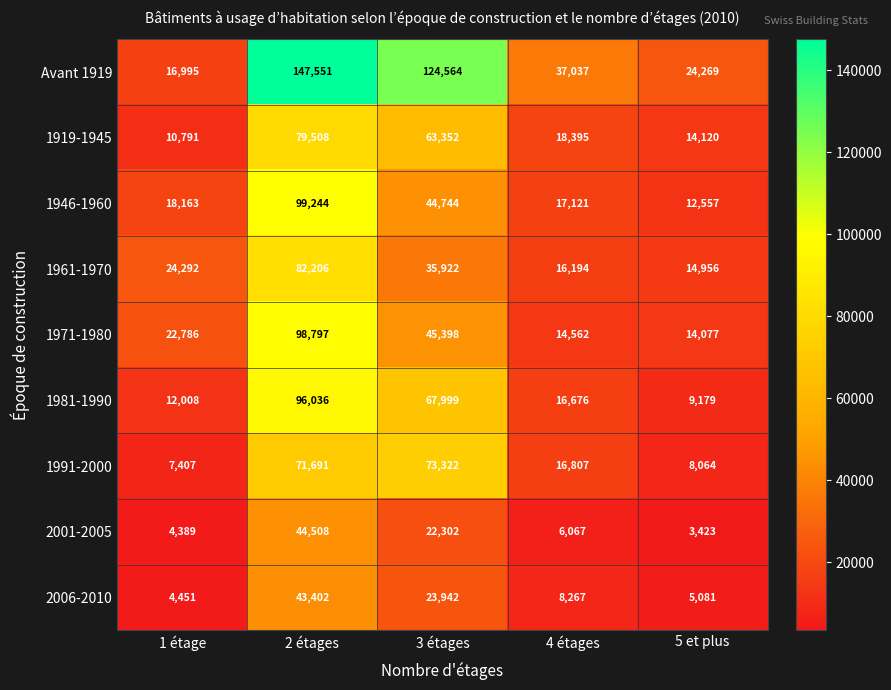

Which series has the widest spread of values?

Avant 1919